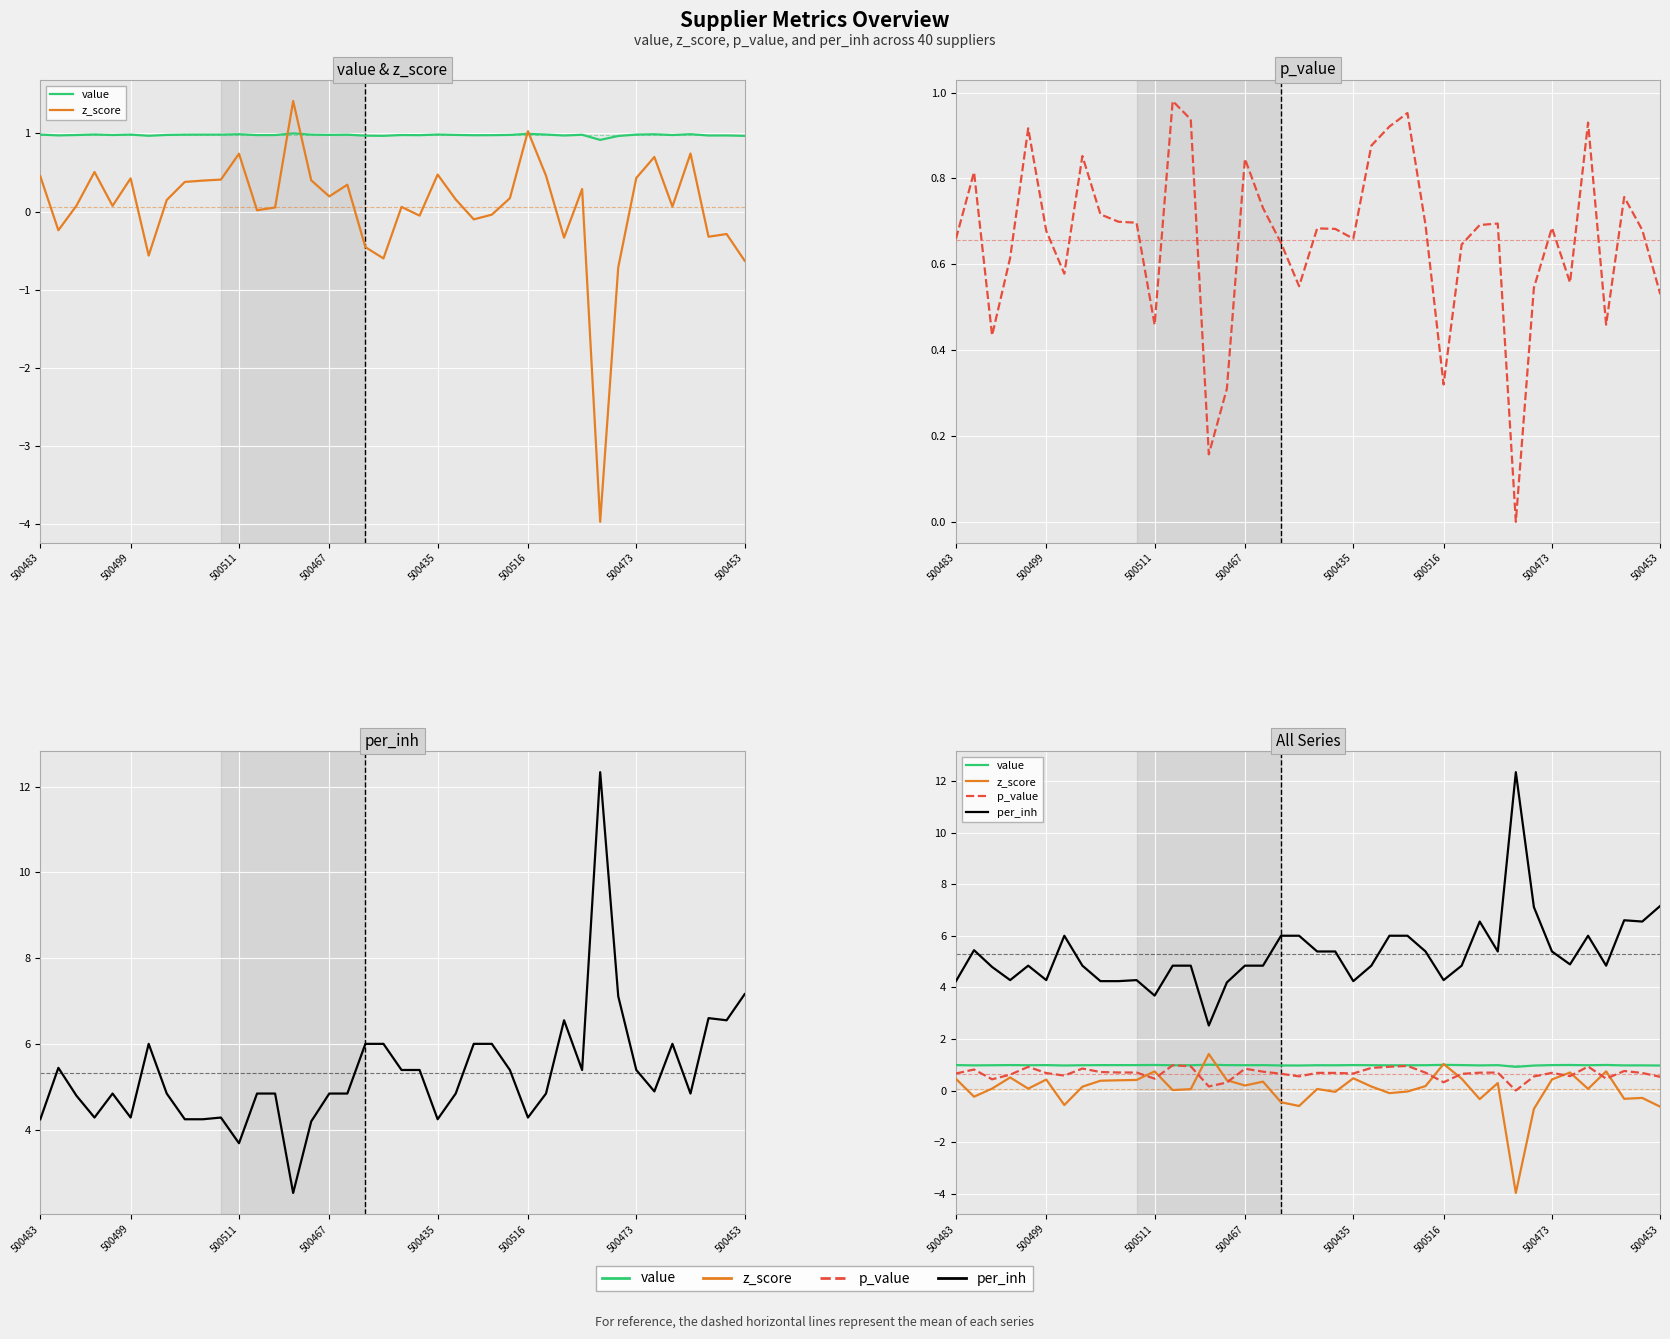

Reading left to right, extract all data points from this chart.

value: 1.0	1.0	1.0	1.0	1.0	1.0	1.0	1.0	1.0	1.0	1.0	1.0	1.0	1.0	1.0	1.0	1.0	1.0	1.0	1.0	1.0	1.0	1.0	1.0	1.0	1.0	1.0	1.0	1.0	1.0	1.0	0.9	1.0	1.0	1.0	1.0	1.0	1.0	1.0	1.0
z_score: 0.5	-0.2	0.1	0.5	0.1	0.4	-0.6	0.1	0.4	0.4	0.4	0.7	0.0	0.1	1.4	0.4	0.2	0.3	-0.5	-0.6	0.1	-0.1	0.5	0.2	-0.1	-0.0	0.2	1.0	0.5	-0.3	0.3	-4.0	-0.7	0.4	0.7	0.1	0.7	-0.3	-0.3	-0.6
p_value: 0.7	0.8	0.4	0.6	0.9	0.7	0.6	0.9	0.7	0.7	0.7	0.5	1.0	0.9	0.2	0.3	0.8	0.7	0.6	0.5	0.7	0.7	0.7	0.9	0.9	1.0	0.7	0.3	0.6	0.7	0.7	0.0	0.5	0.7	0.6	0.9	0.5	0.8	0.7	0.5
per_inh: 4.2	5.4	4.8	4.3	4.8	4.3	6.0	4.8	4.2	4.2	4.3	3.7	4.8	4.8	2.5	4.2	4.8	4.8	6.0	6.0	5.4	5.4	4.2	4.8	6.0	6.0	5.4	4.3	4.8	6.5	5.4	12.3	7.1	5.4	4.9	6.0	4.8	6.6	6.5	7.2